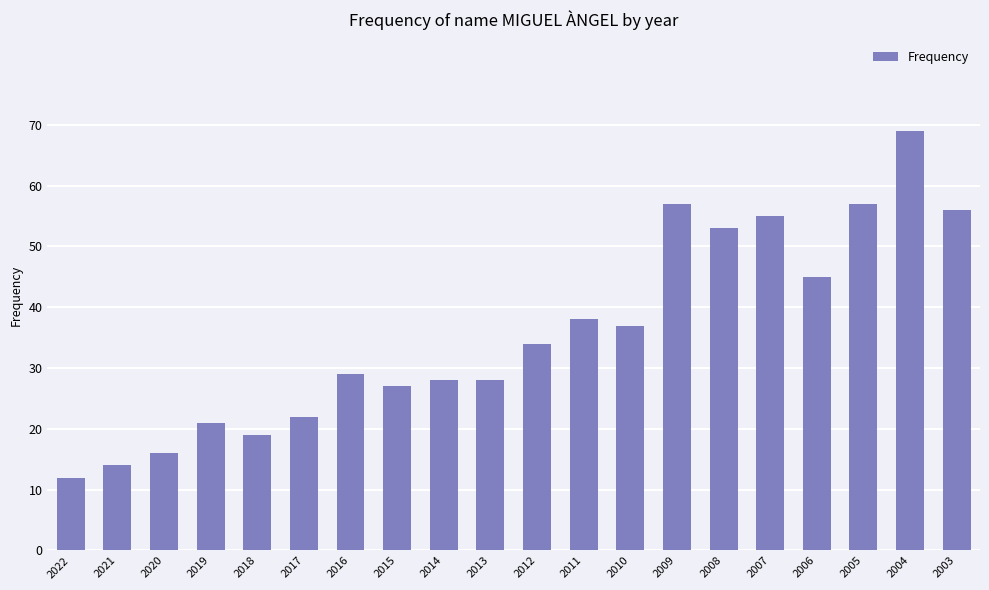

What is the change in value from 2021 to 2016?

+15